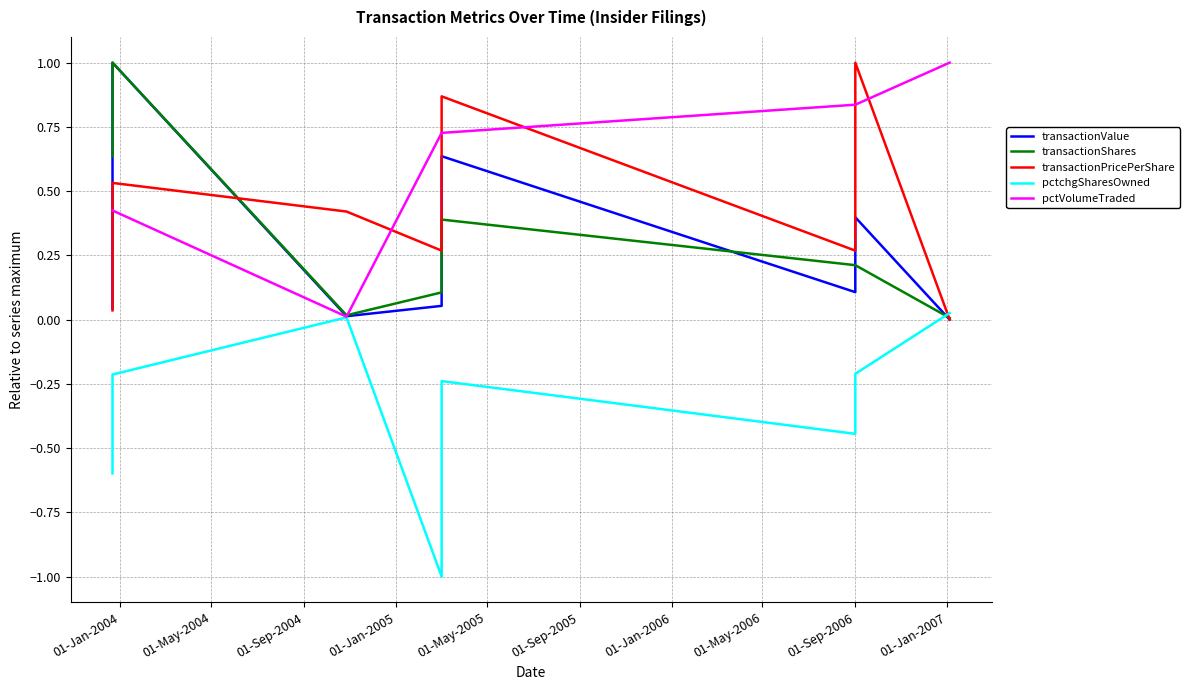

What is the average value of the pctVolumeTraded series?

0.6